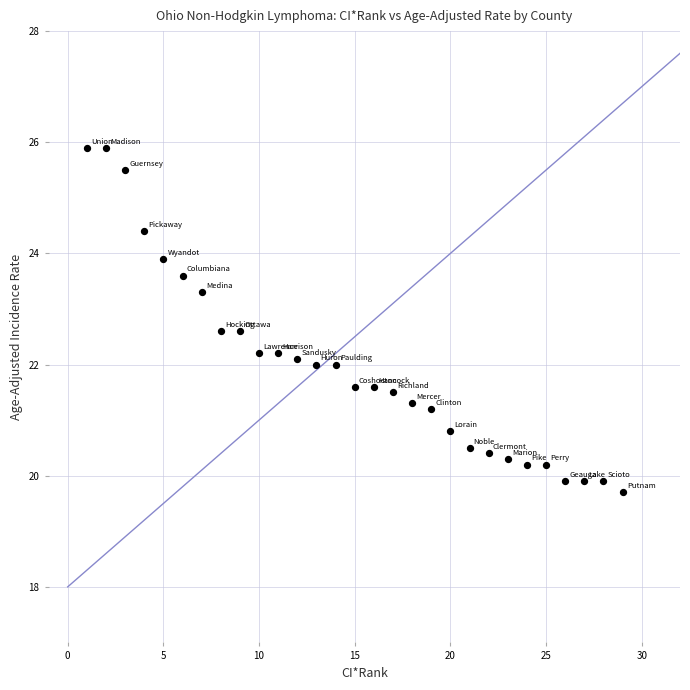

What is the range of X values (max minus min)?

28.0